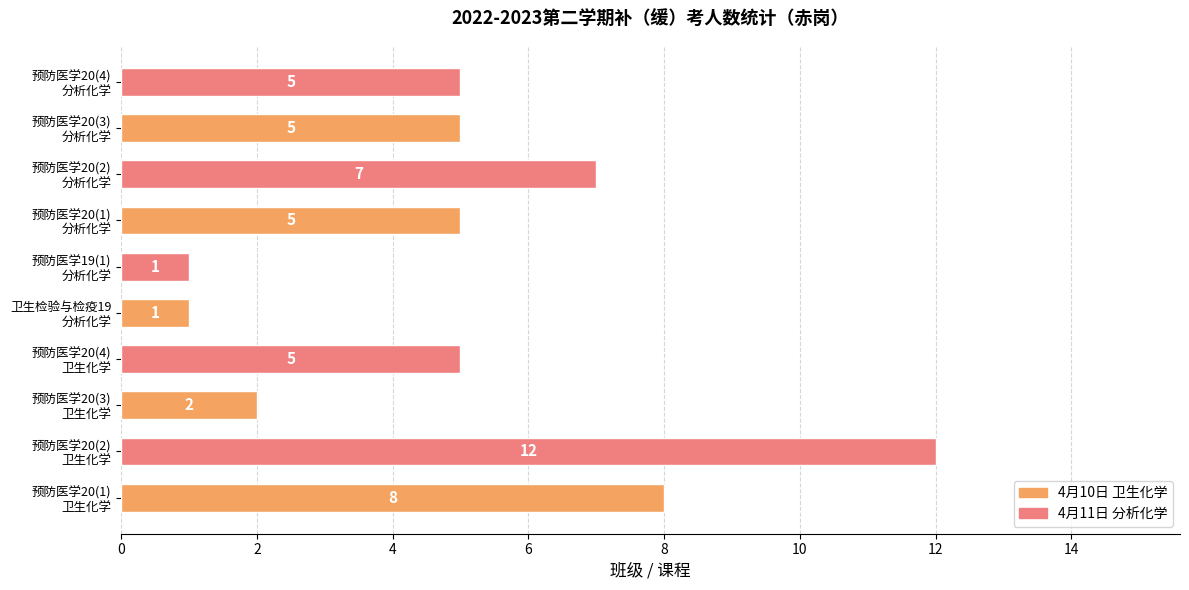

At which category does the chart reach its peak across all series?

预防医学20(2)
卫生化学